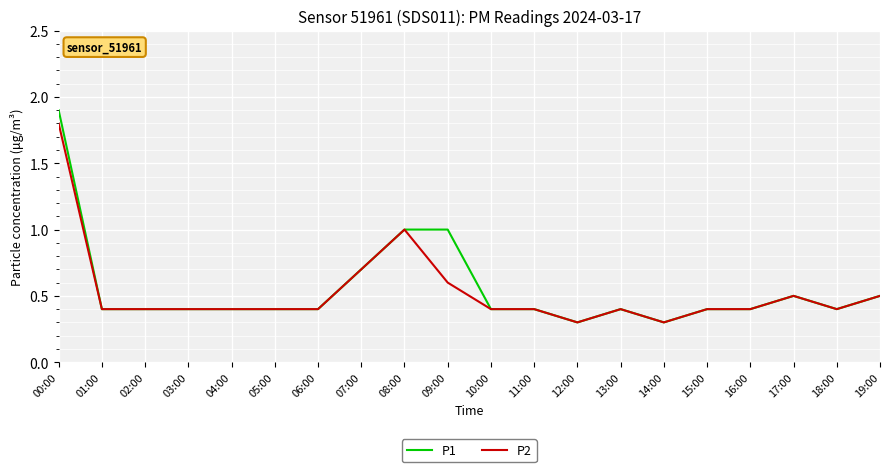

How many P1 values are between 0 and 1?

19